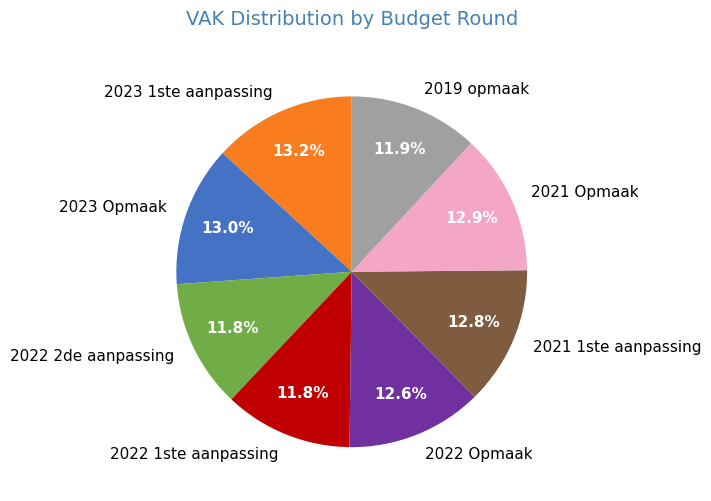

Approximately how many times larger is the value at 2023 1ste aanpassing compared to 2022 1ste aanpassing?

1.1